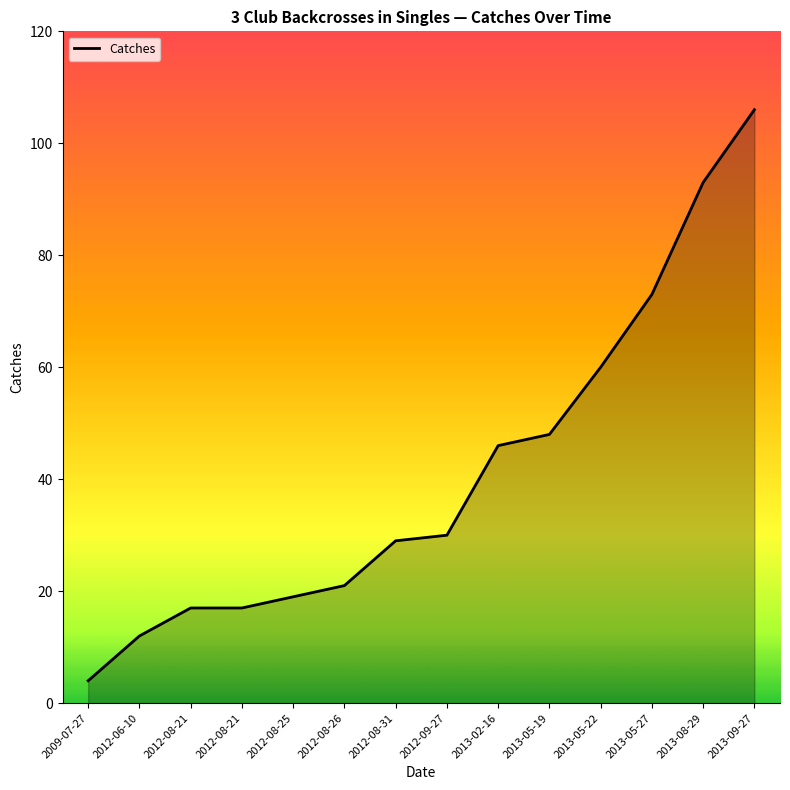

Approximately how many times larger is the value at 2012-08-31 compared to 2013-08-29?

0.3